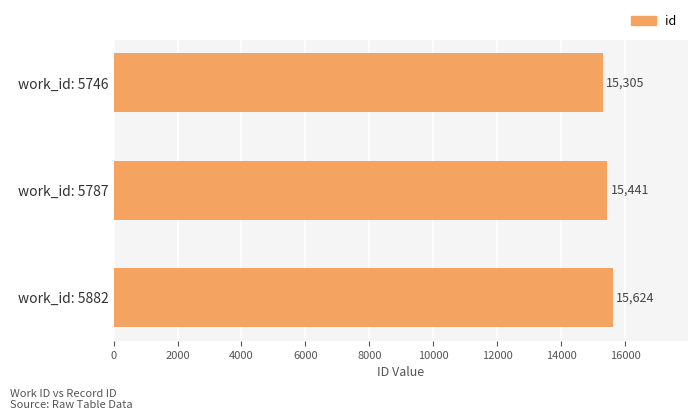

Reading top to bottom, list all the values displayed in this chart.

15305	15441	15624